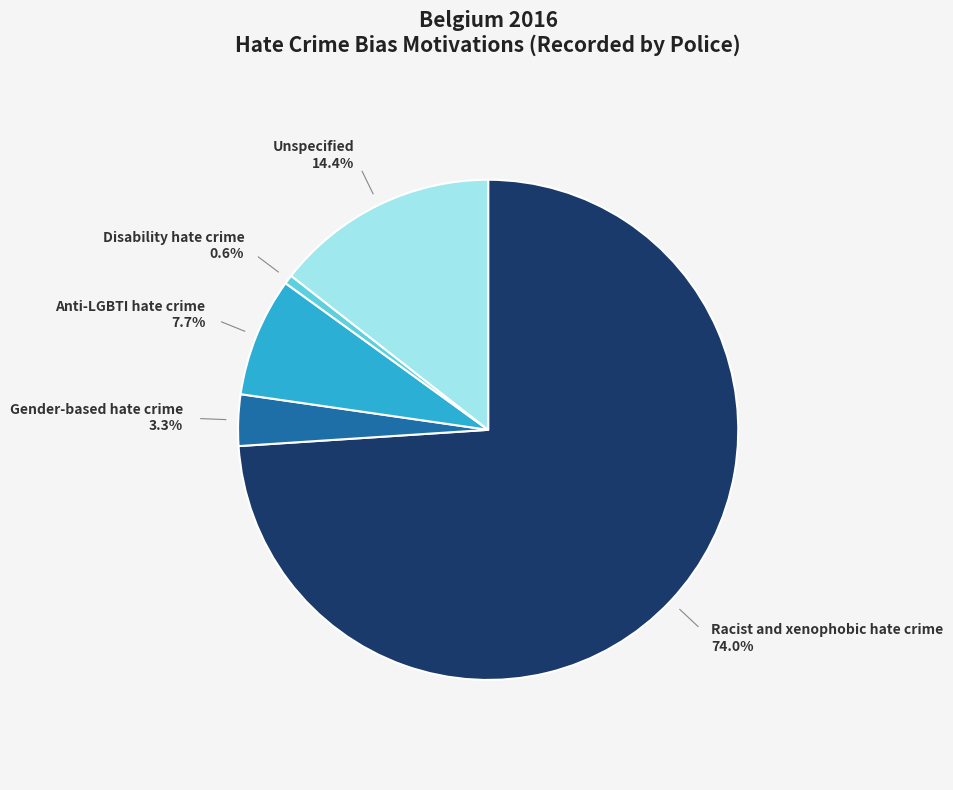

Is it true that Disability hate crime is 11% of the pie?

False